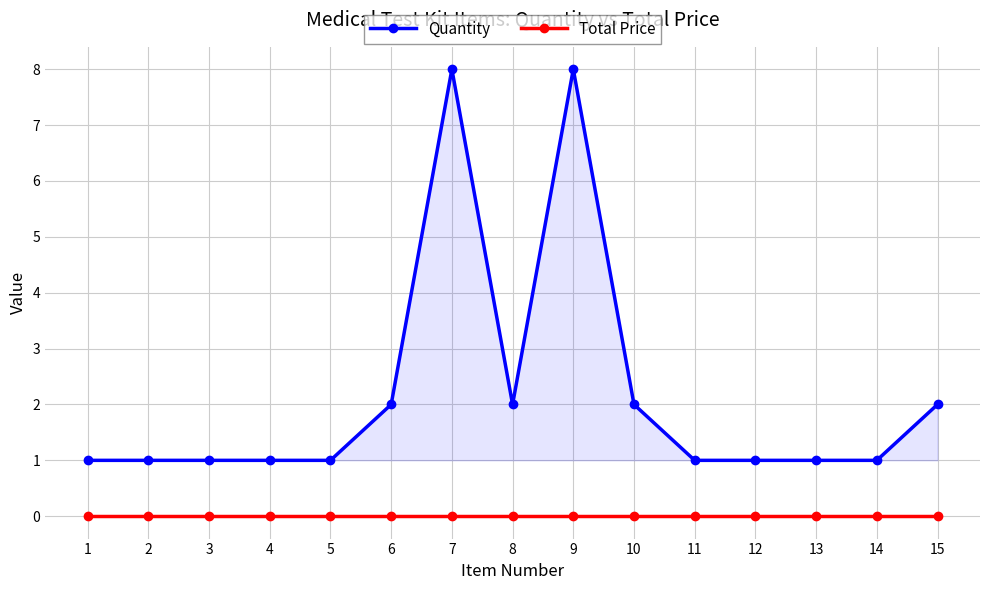

Which series has the largest total across all categories?

Quantity